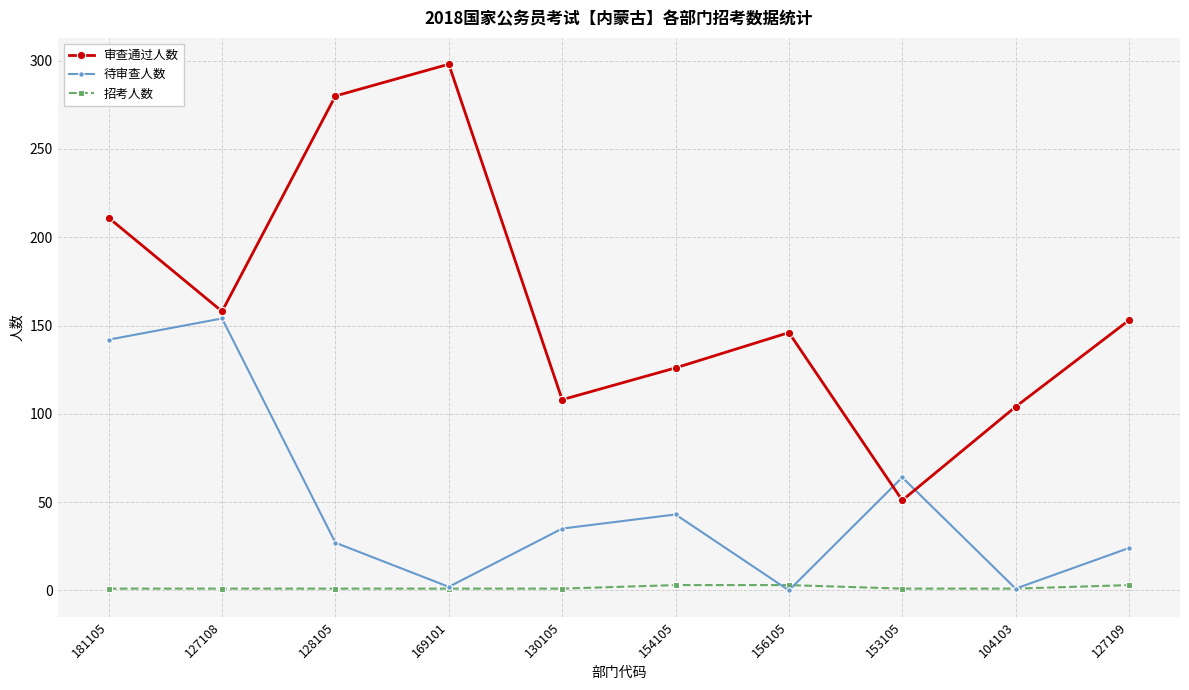

Which series has the widest spread of values?

审查通过人数